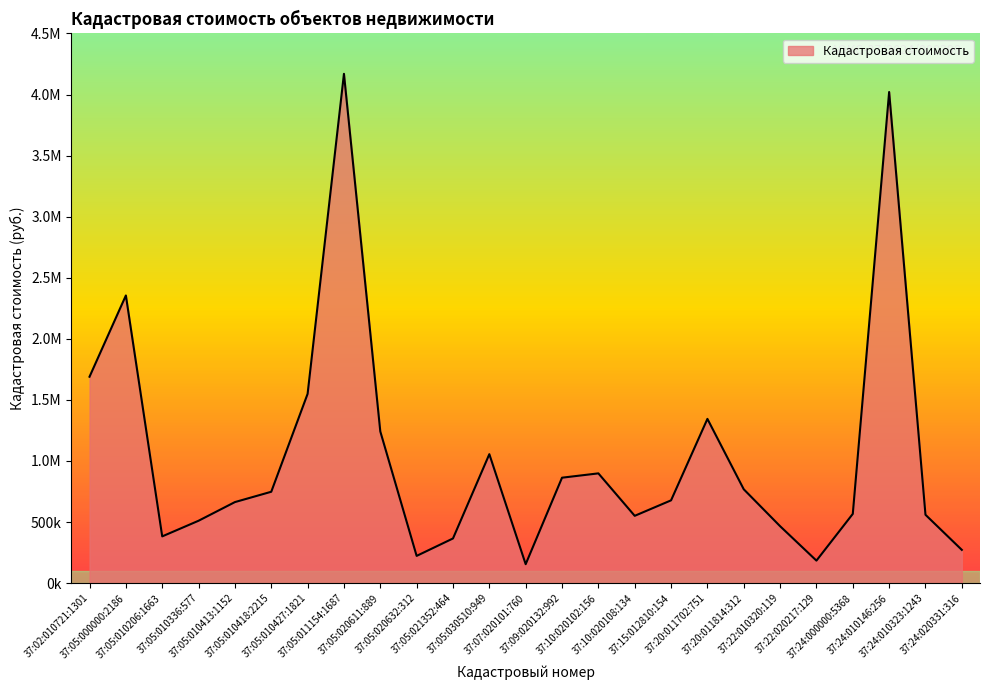

What is the difference between the values at 37:05:010413:1152 and 37:10:020108:134?

112454.5